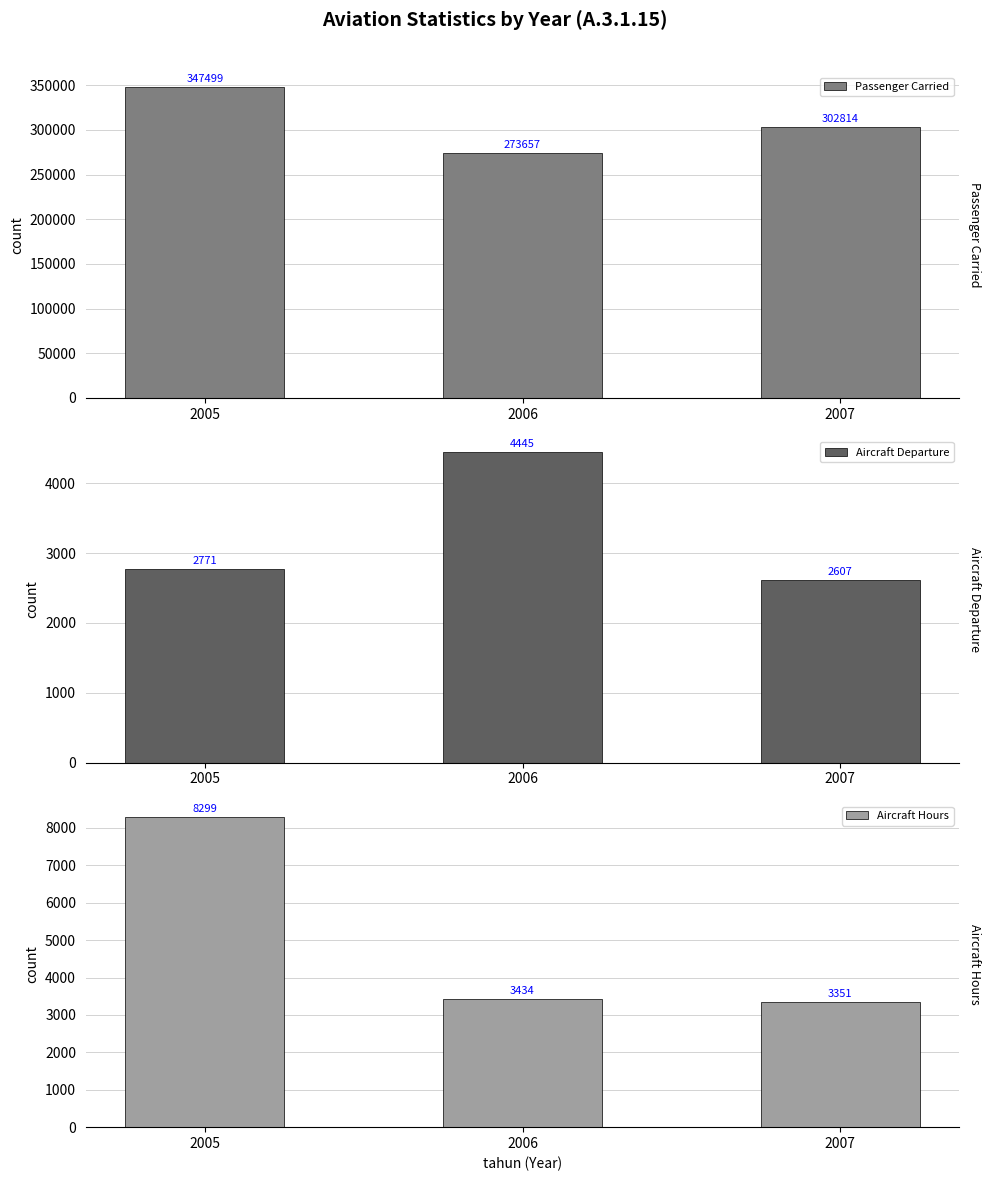

Reading right to left, transcribe all the data shown in this chart.

Passenger Carried: 302814	273657	347499
Aircraft Departure: 2607	4445	2771
Aircraft Hours: 3351	3434	8299